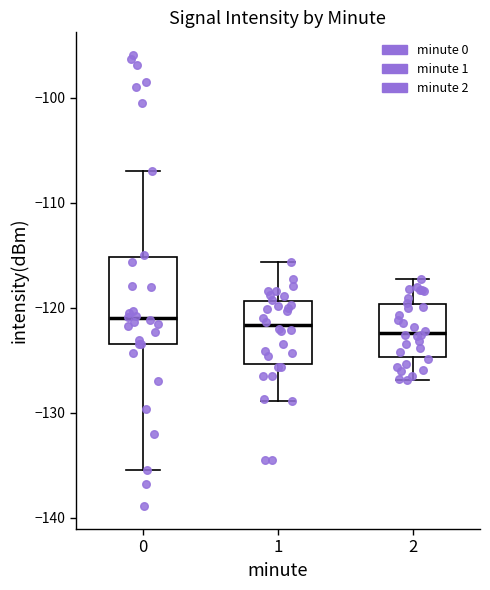

Reading left to right, read every box against the y-axis: the position of its median line, the range the box covers, and the ends of its whiskers. The values are not printed on the chart, so give them approximately, as read against the axis.

0: median -121, box -123 to -115, whiskers -135 to -107
1: median -122, box -125 to -119, whiskers -129 to -116
2: median -122, box -125 to -120, whiskers -127 to -117